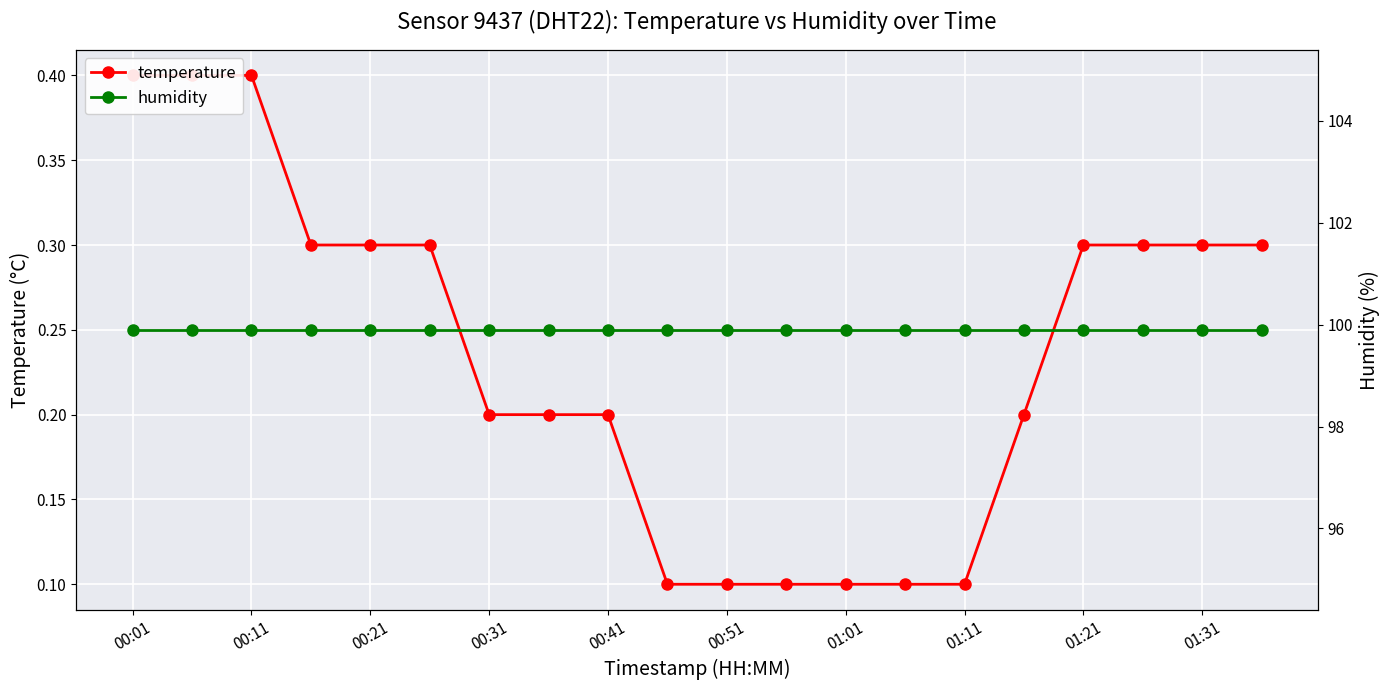

Reading left to right, list all the values displayed in this chart.

temperature: 0.4	0.4	0.4	0.3	0.3	0.3	0.2	0.2	0.2	0.1	0.1	0.1	0.1	0.1	0.1	0.2	0.3	0.3	0.3	0.3
humidity: 99.9	99.9	99.9	99.9	99.9	99.9	99.9	99.9	99.9	99.9	99.9	99.9	99.9	99.9	99.9	99.9	99.9	99.9	99.9	99.9